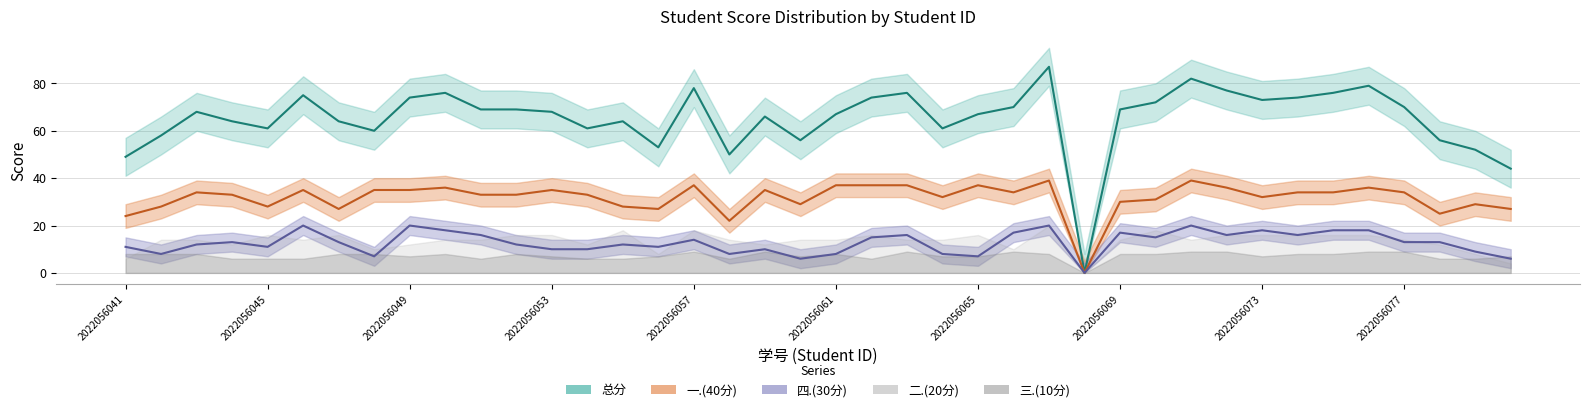

What is the value of the 总分 point at the 5th from the left?

61